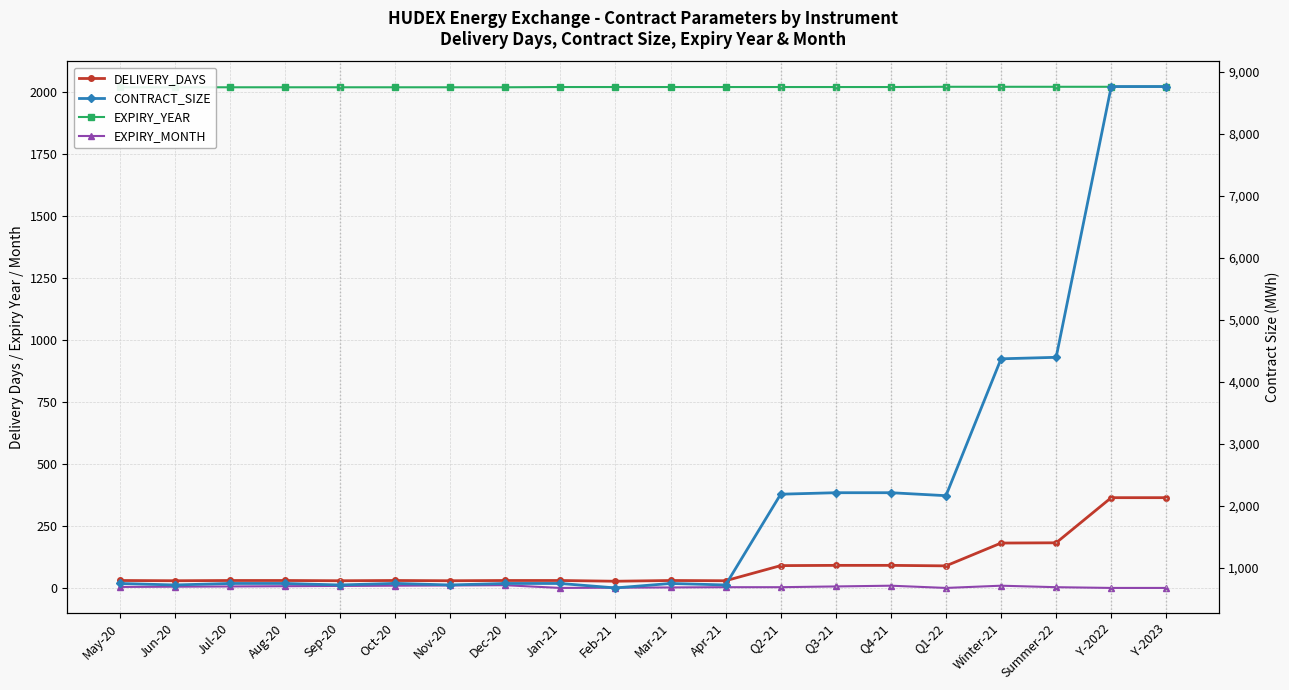

What is the average value of the DELIVERY_DAYS series?

91